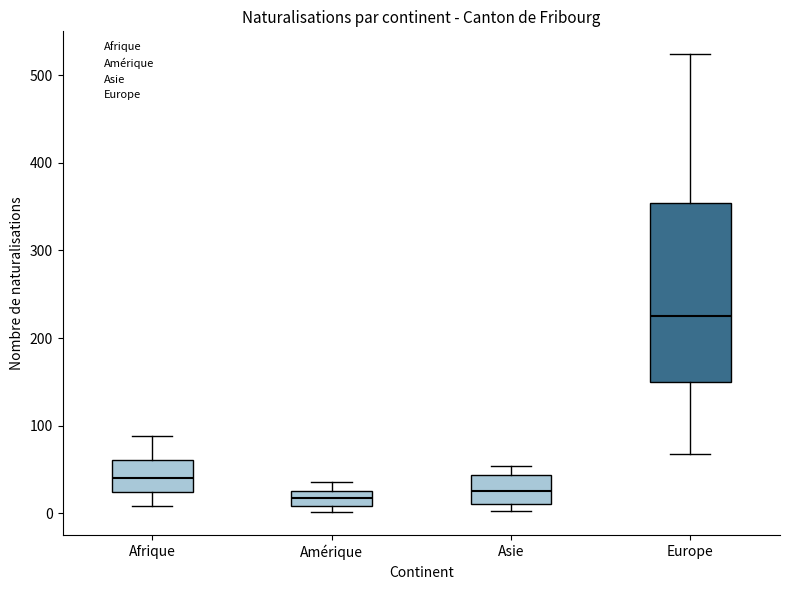

Where does the median line of the box for Asie sit on the y-axis? The values are not printed on the chart, so give them approximately, as read against the axis.

30